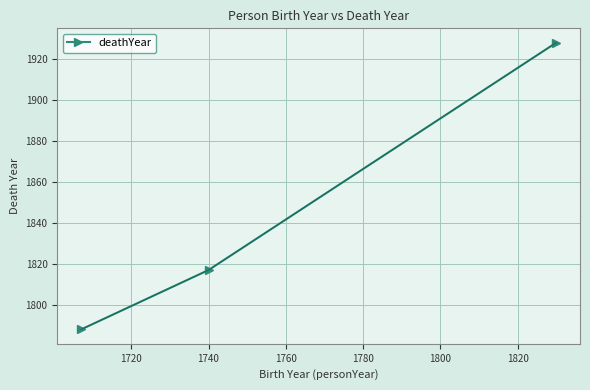

Reading left to right, what are all the values shown in this chart?

1788	1817	1928